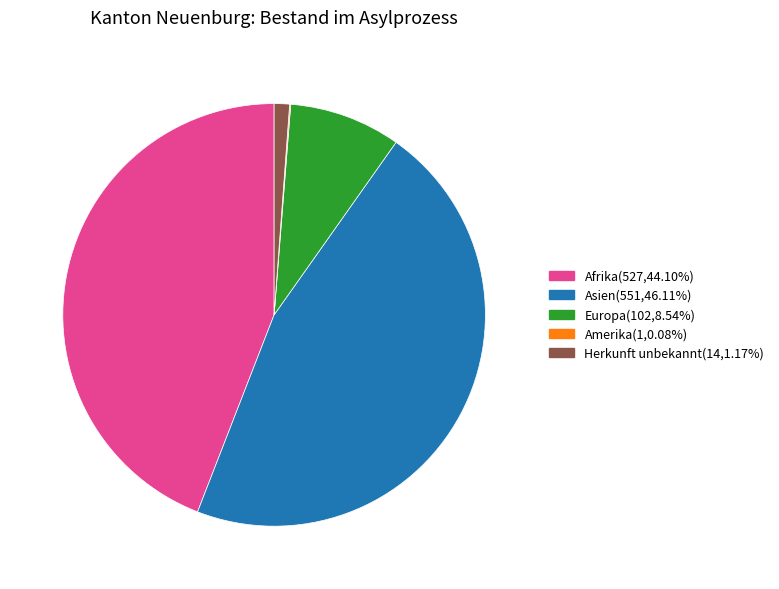

Is there a majority slice in this chart?

No